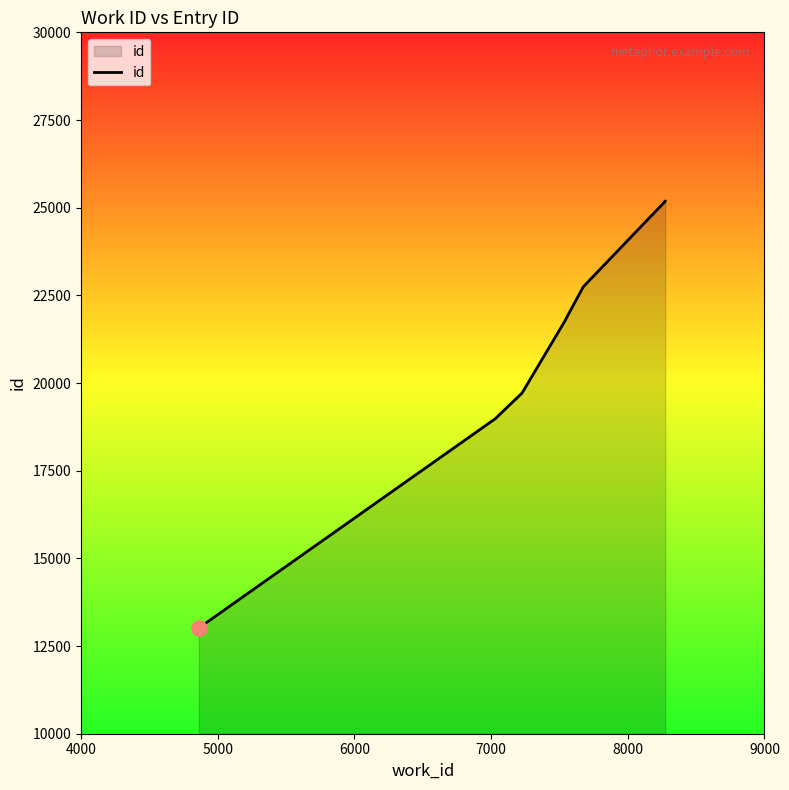

Which has a higher value, 6000 or 8000?

8000